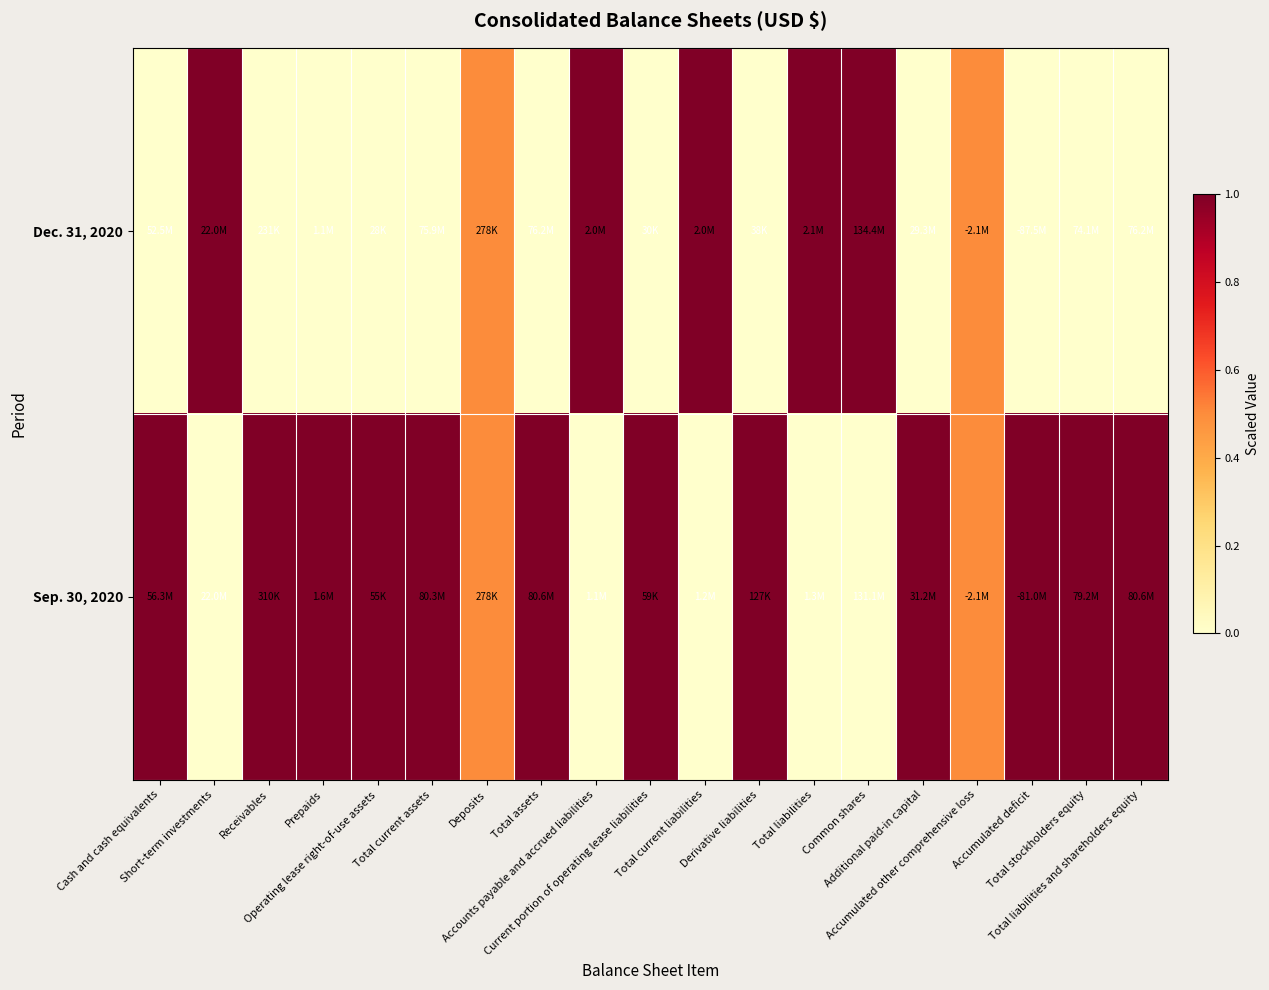

Count the number of categories in the chart.

19